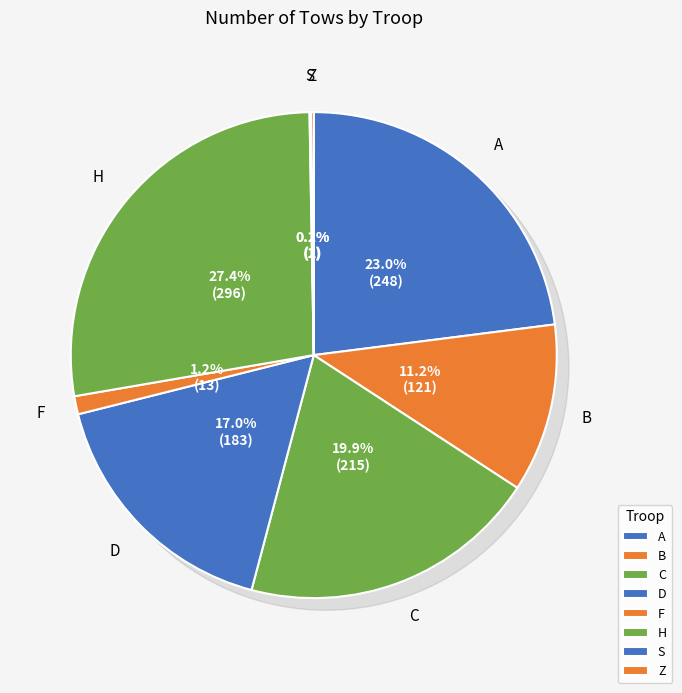

Combined, do D and A account for over 50%?

No